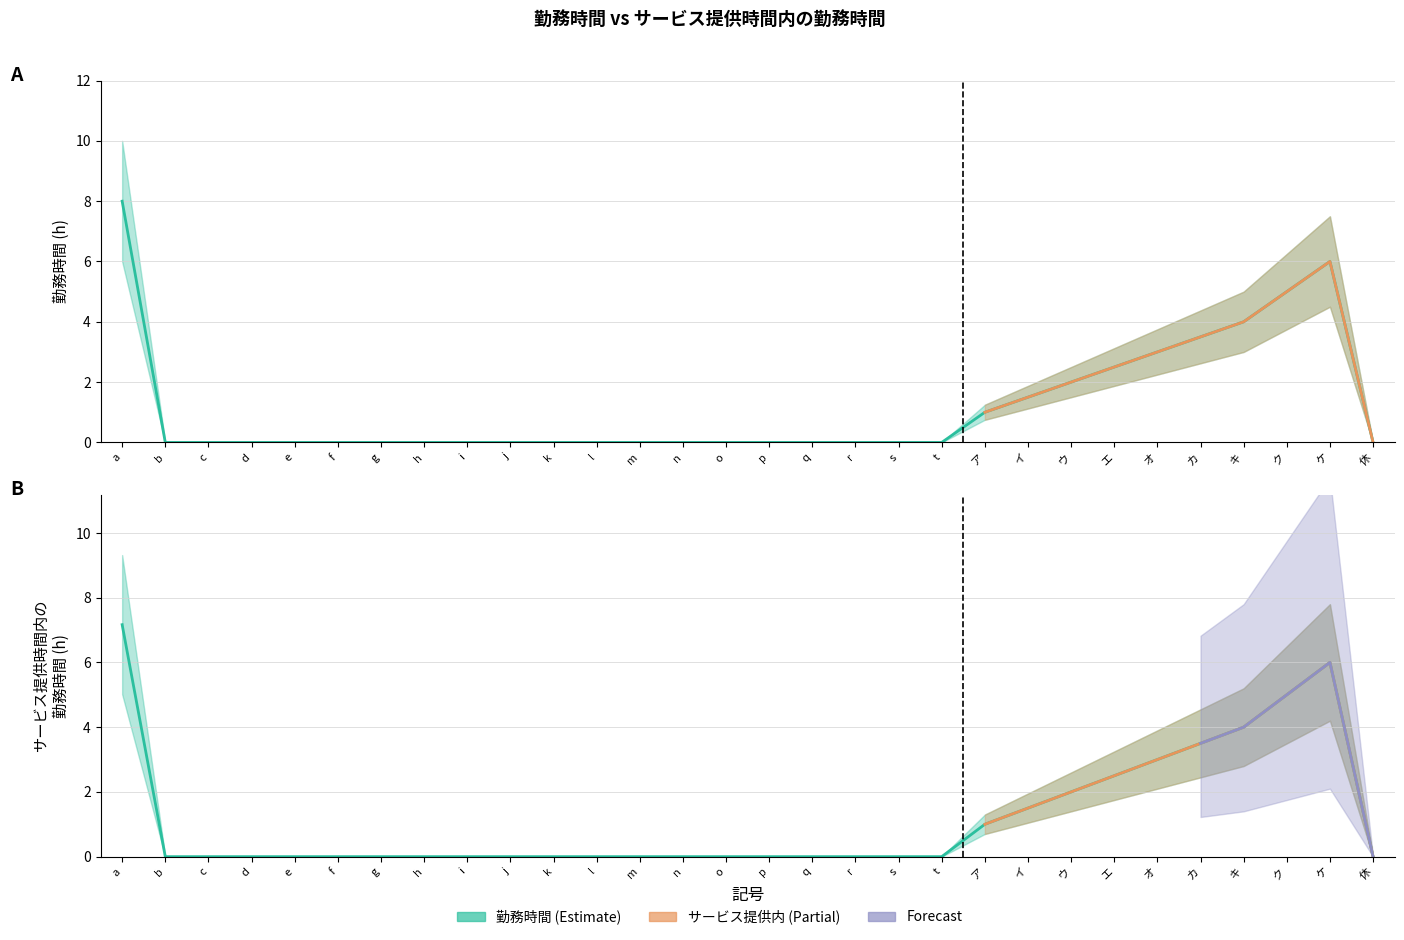

What is the label of the 7th point from the right?

エ